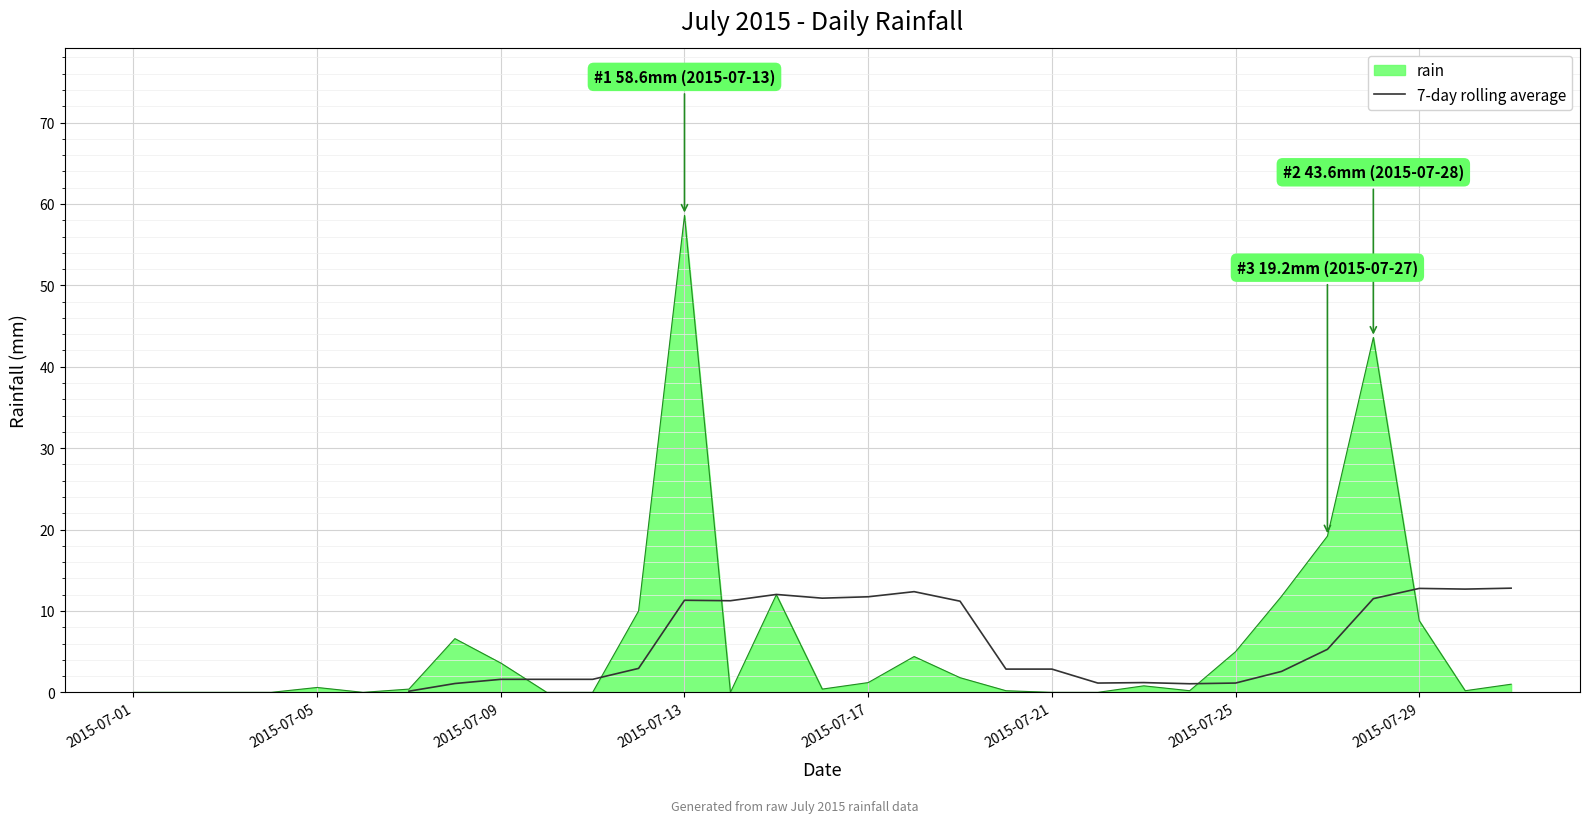

How many data points are above 1?

24